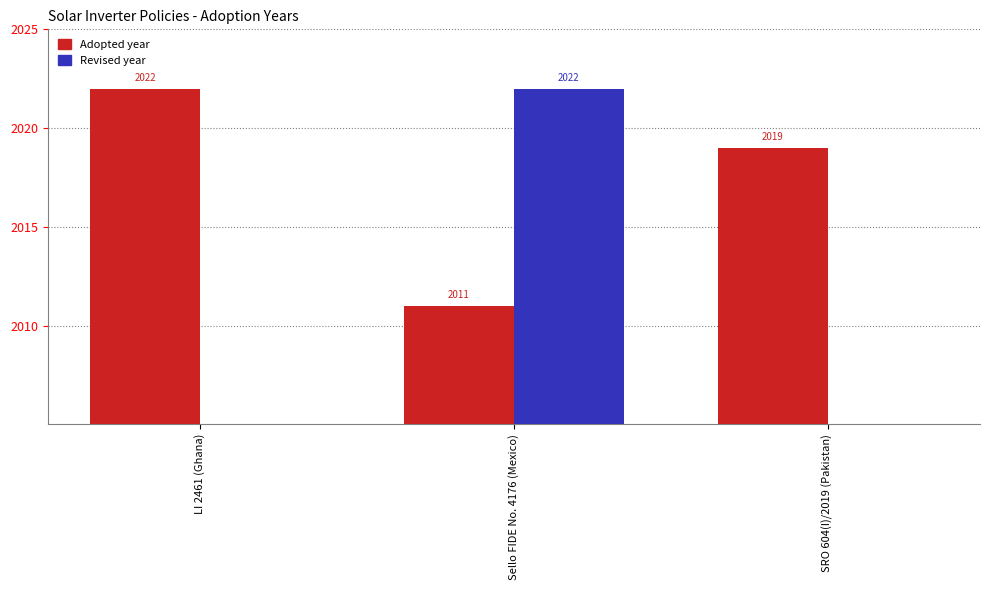

How many data points does each series have?

3